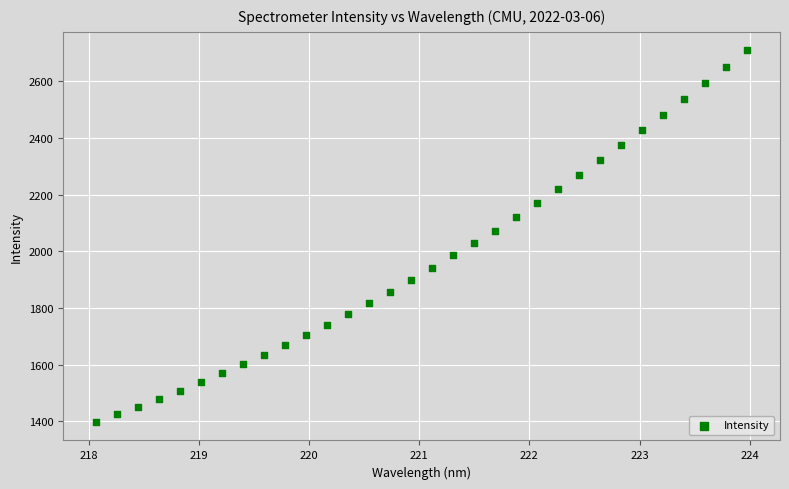

What is the range of X values (max minus min)?

5.9